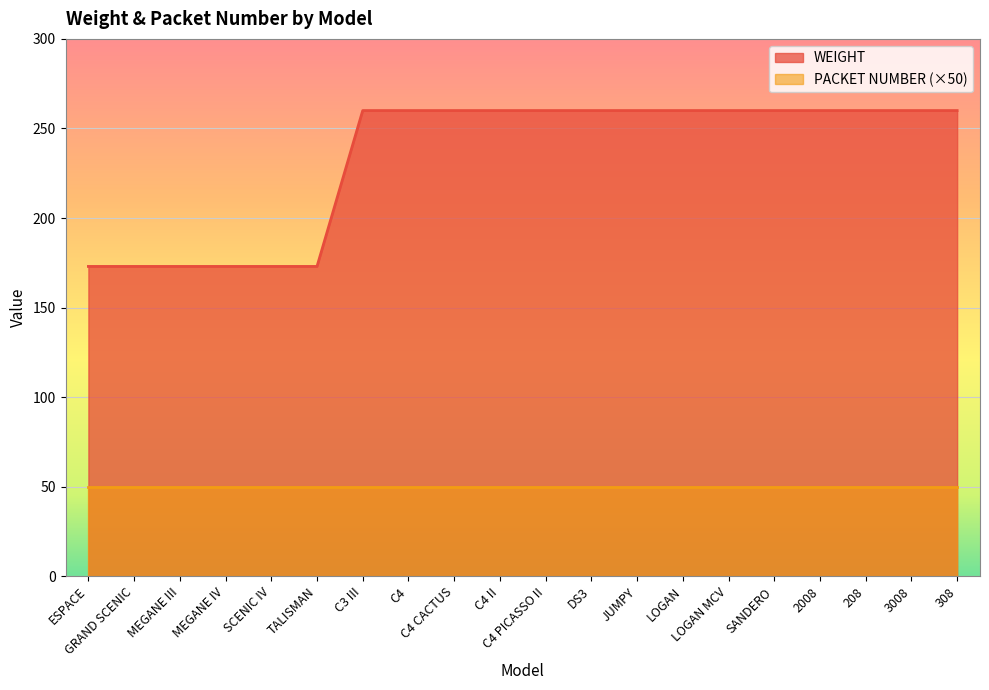

Is it true that the value at LOGAN is 260?

True